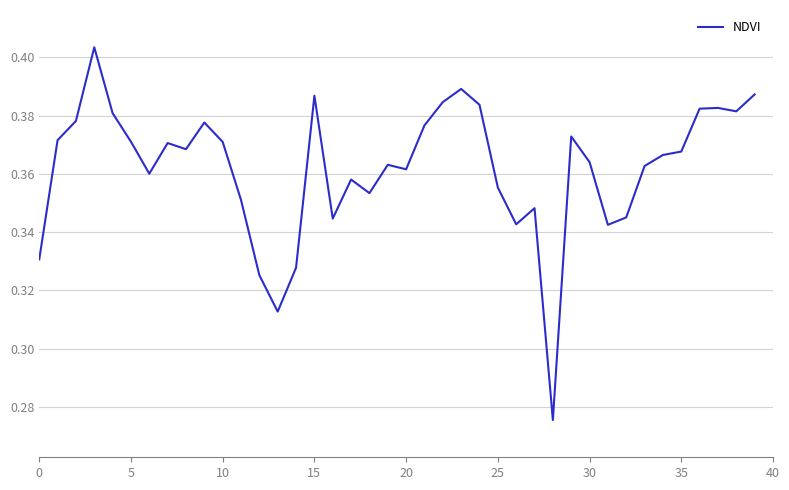

Which category has the lowest value across all series?

28